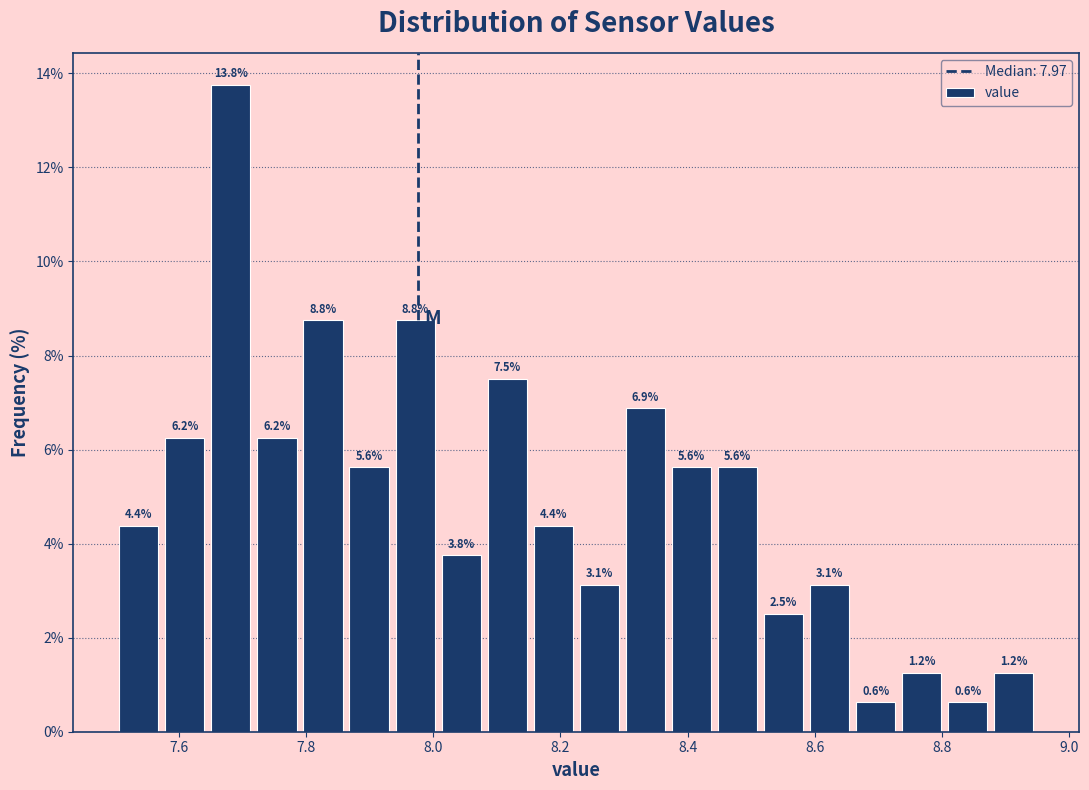

Read against the x-axis, roughly where is the centre of the tallest bar?

7.68